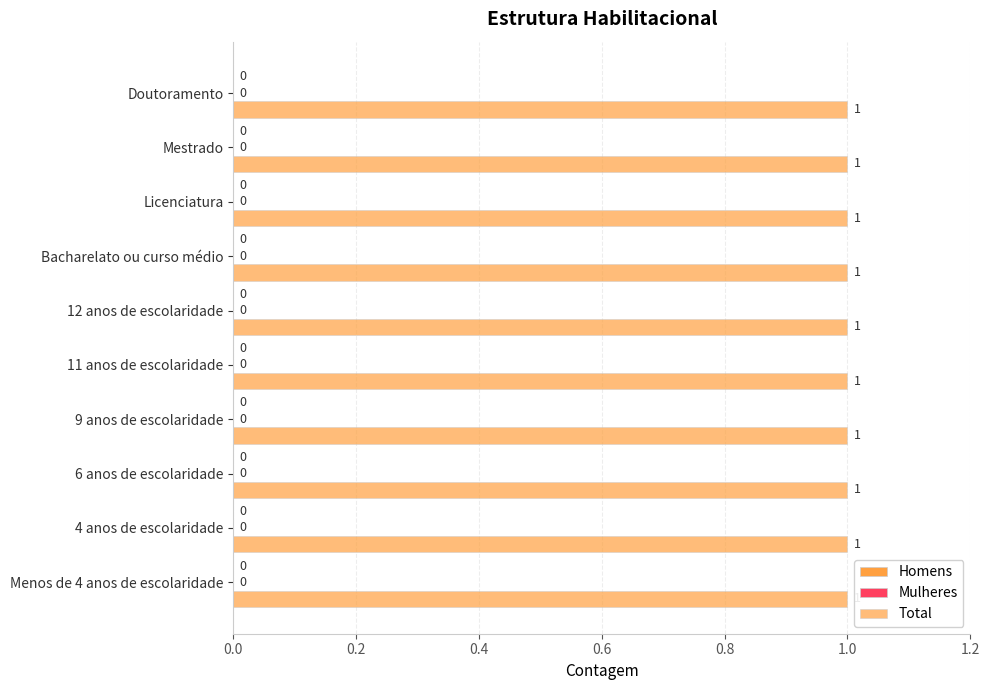

Which category has the lowest value across all series?

Menos de 4 anos de escolaridade